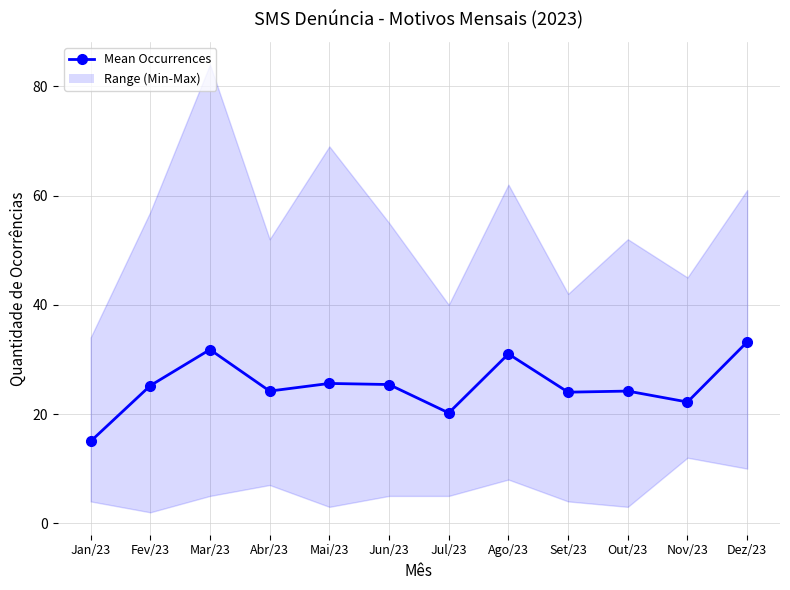

What is the sum of the values at Ago/23 and Jan/23?

46.0